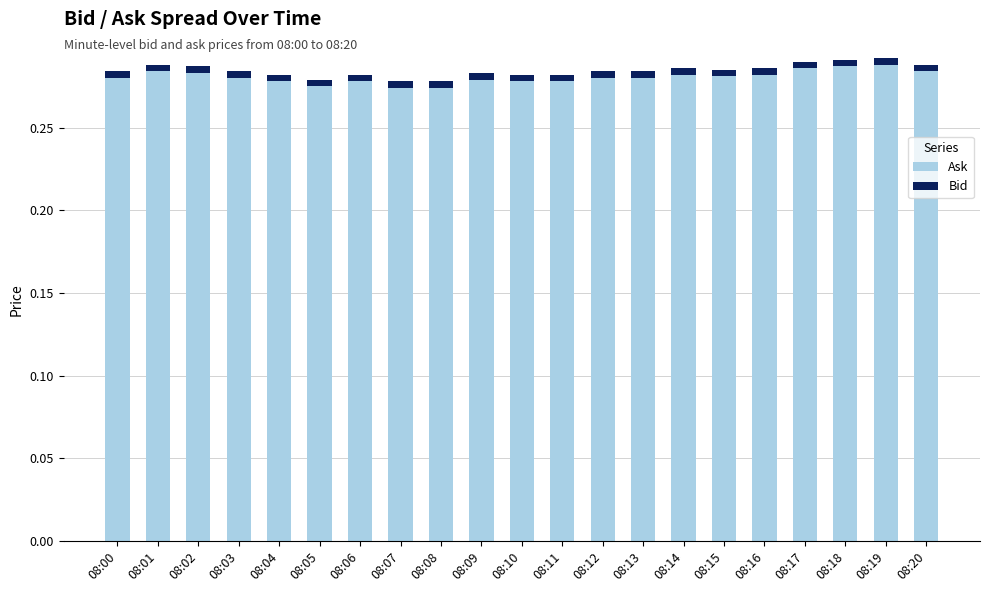

At which category is the sum across all series the highest?

08:19